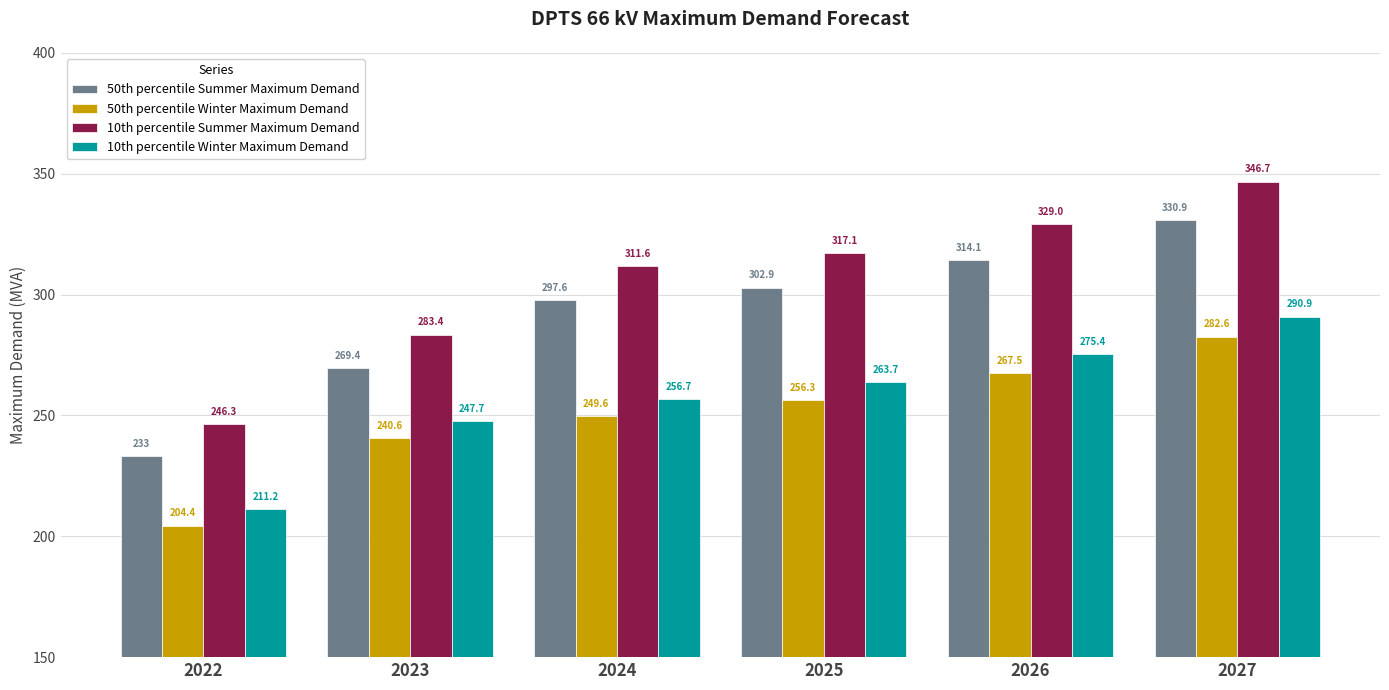

Reading right to left, transcribe all the data shown in this chart.

50th percentile Summer Maximum Demand: 330.9	314.1	302.9	297.6	269.4	233.0
50th percentile Winter Maximum Demand: 282.6	267.5	256.3	249.6	240.6	204.4
10th percentile Summer Maximum Demand: 346.7	329.0	317.1	311.6	283.4	246.3
10th percentile Winter Maximum Demand: 290.9	275.4	263.7	256.7	247.7	211.2